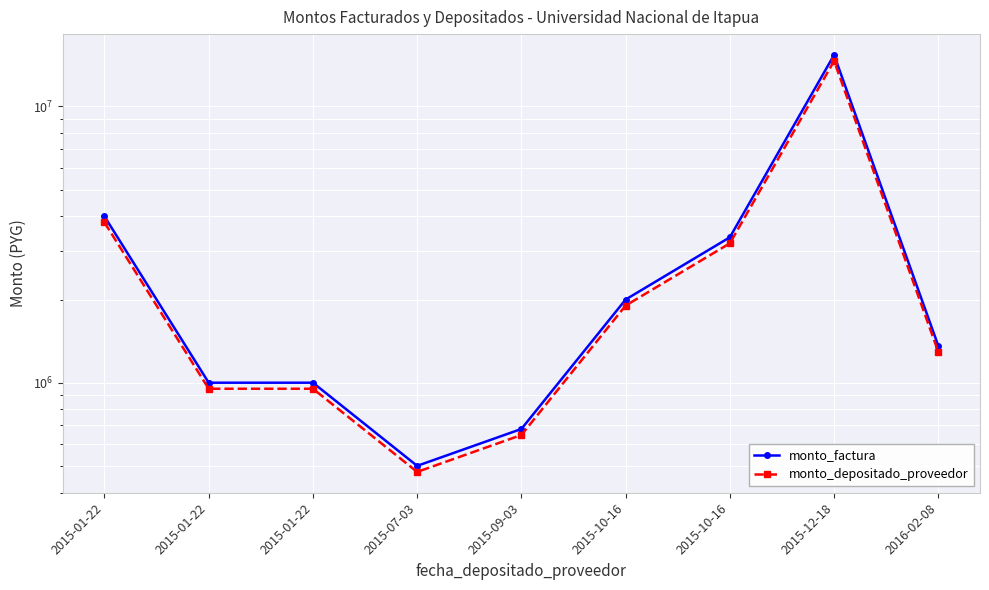

At how many categories does at least one series exceed 9319989?

1